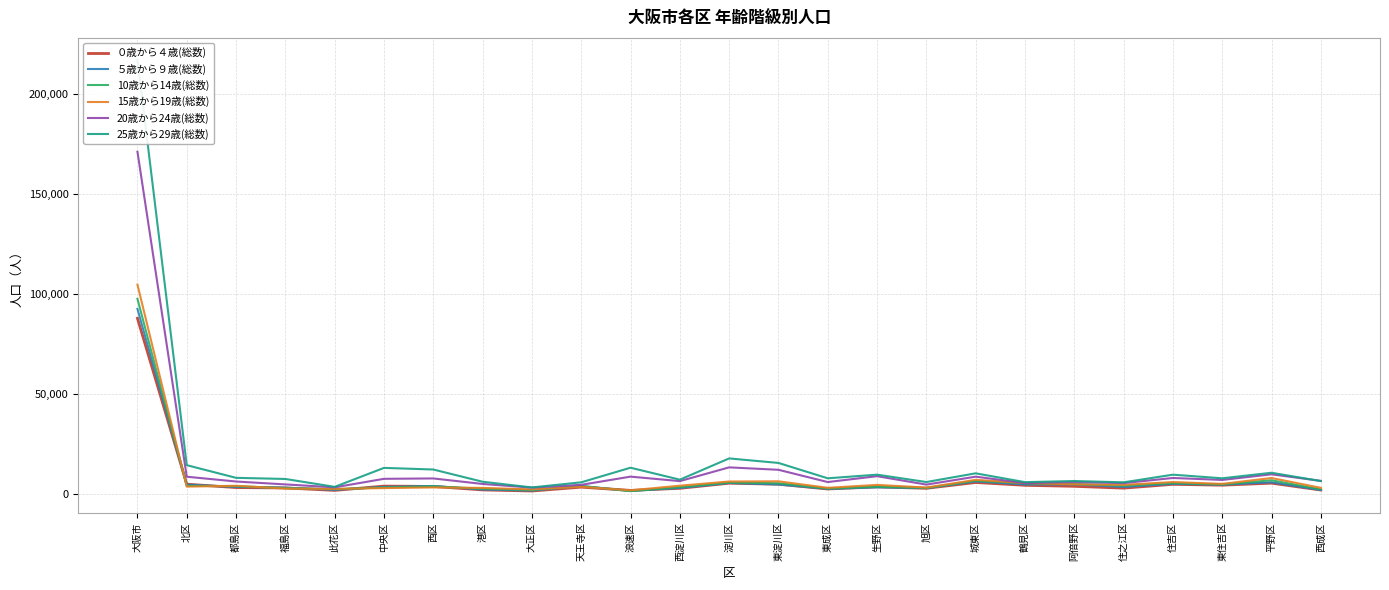

What is the difference between the maximum and minimum values in the ５歳から９歳(総数) series?

90894